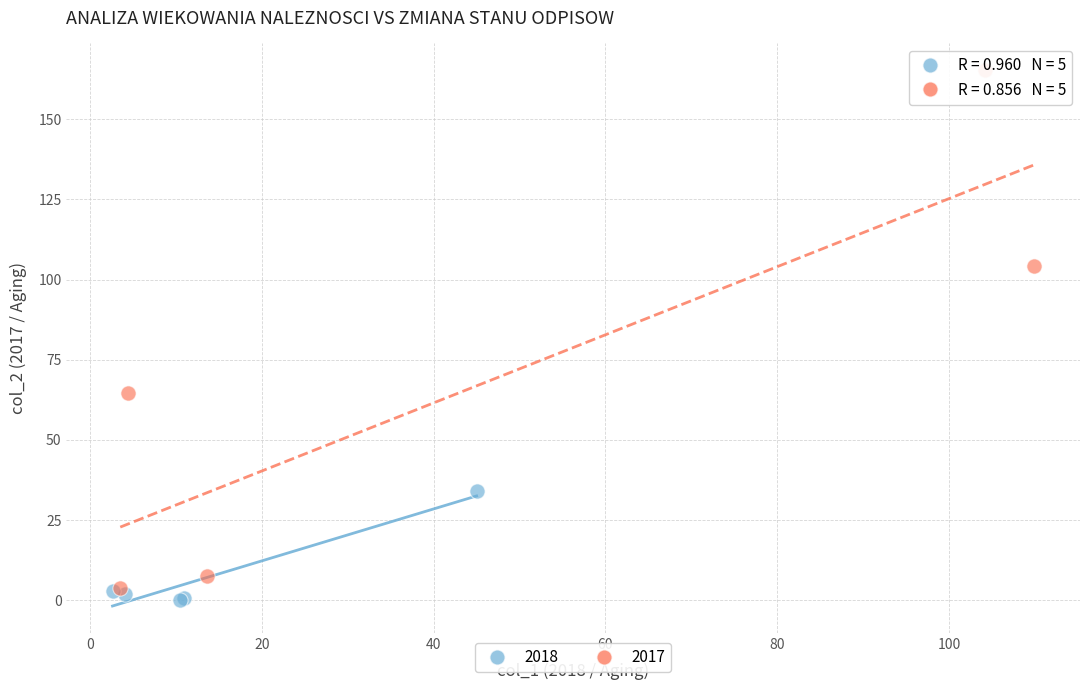

Which series reaches the maximum Y coordinate?

2017